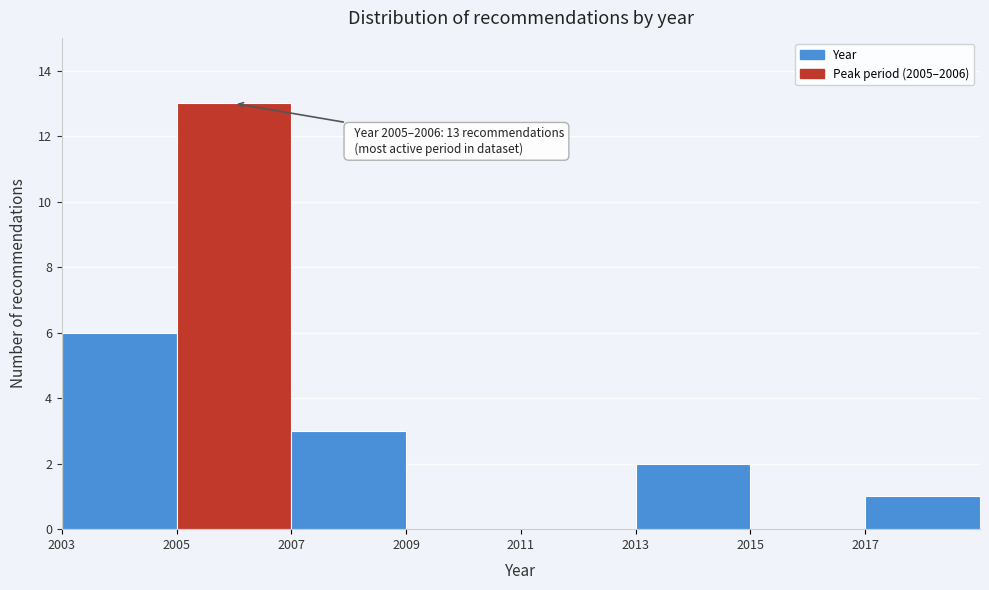

Over which range of the x-axis is the bar tallest?

2005 to 2007